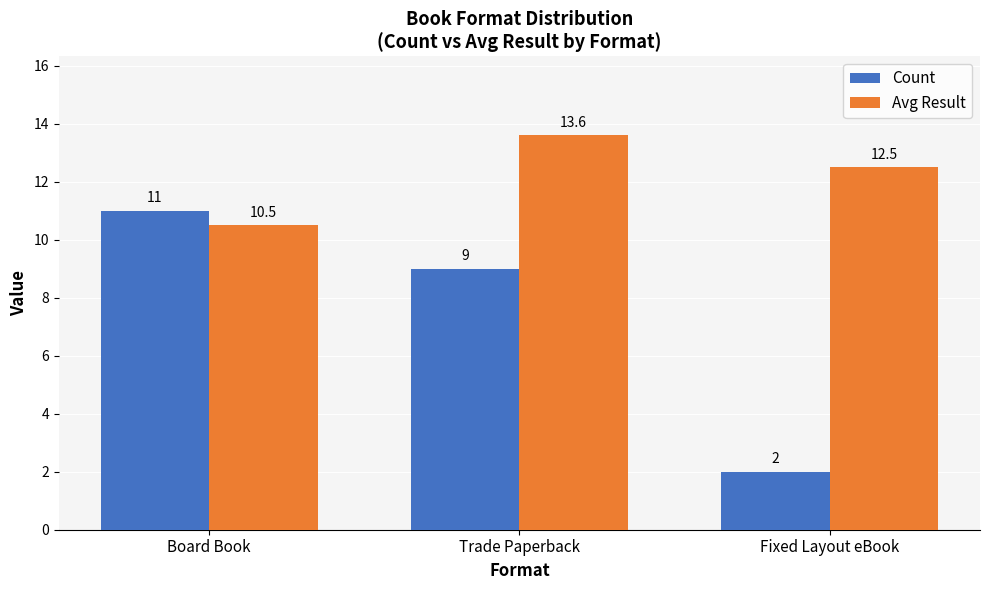

True or false: Count has a value of 17.1 at Board Book.

False